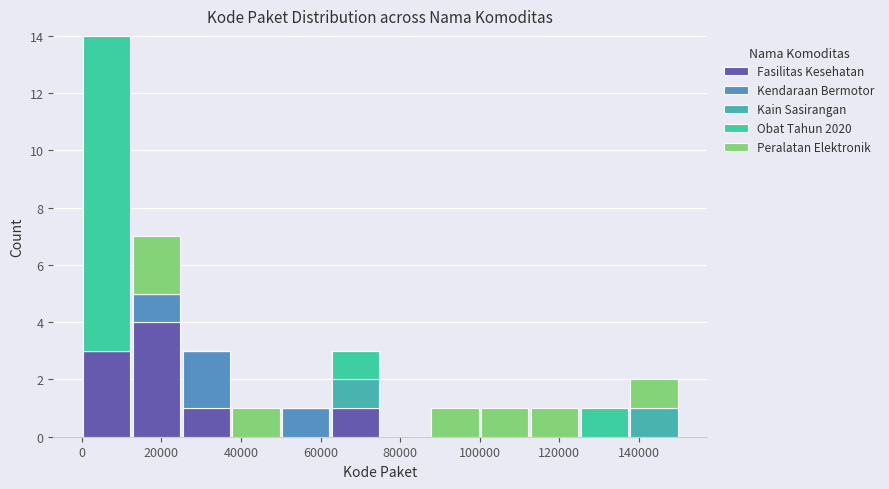

Reading left to right, transcribe this chart: for each stacked bar, give the range it covers on the x-axis and its total height. Neither the bar edges nor the heights are printed on the chart, so give them approximately, as read against the axes.

0 to 12500: 14
12500 to 25000: 7
25000 to 37500: 3
37500 to 50000: 1
50000 to 62500: 1
62500 to 75000: 3
75000 to 87500: 0
87500 to 100000: 1
100000 to 112500: 1
112500 to 125000: 1
125000 to 137500: 1
137500 to 150000: 2